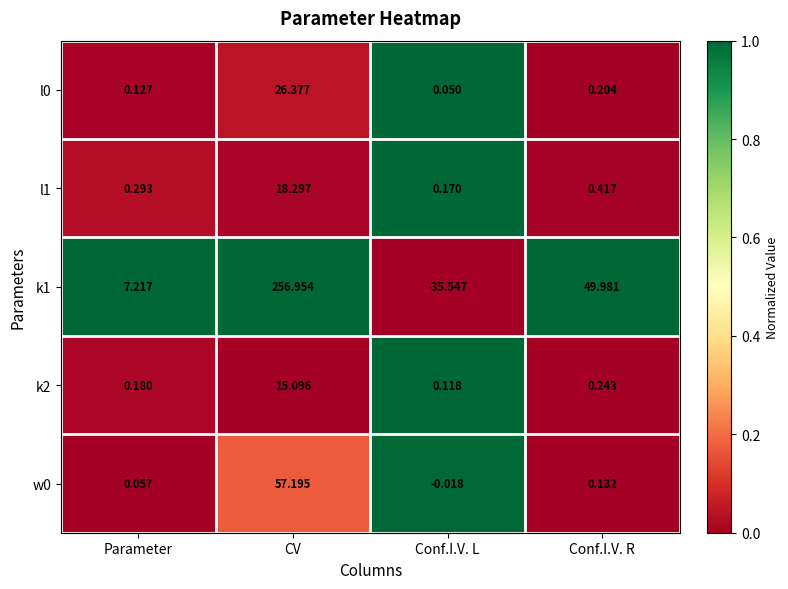

What is the spread (max minus min) of values at Conf.I.V. L?

35.7